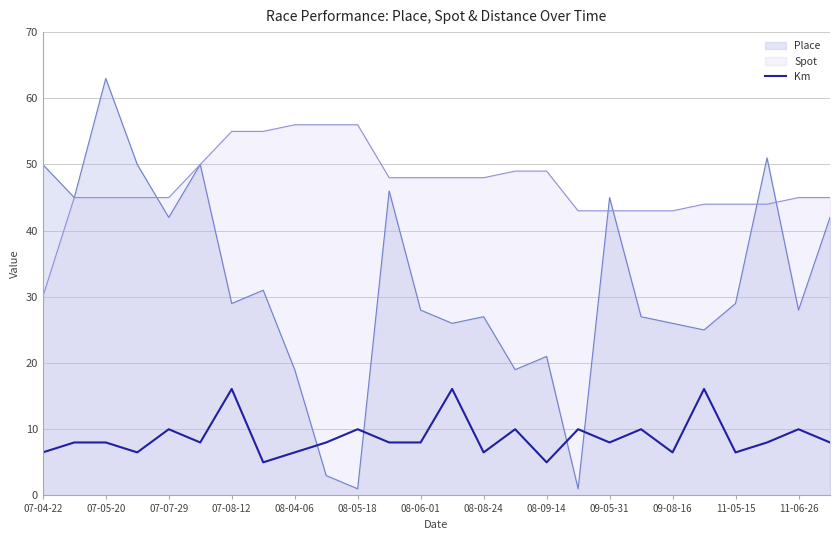

Which series has the largest total across all categories?

Spot